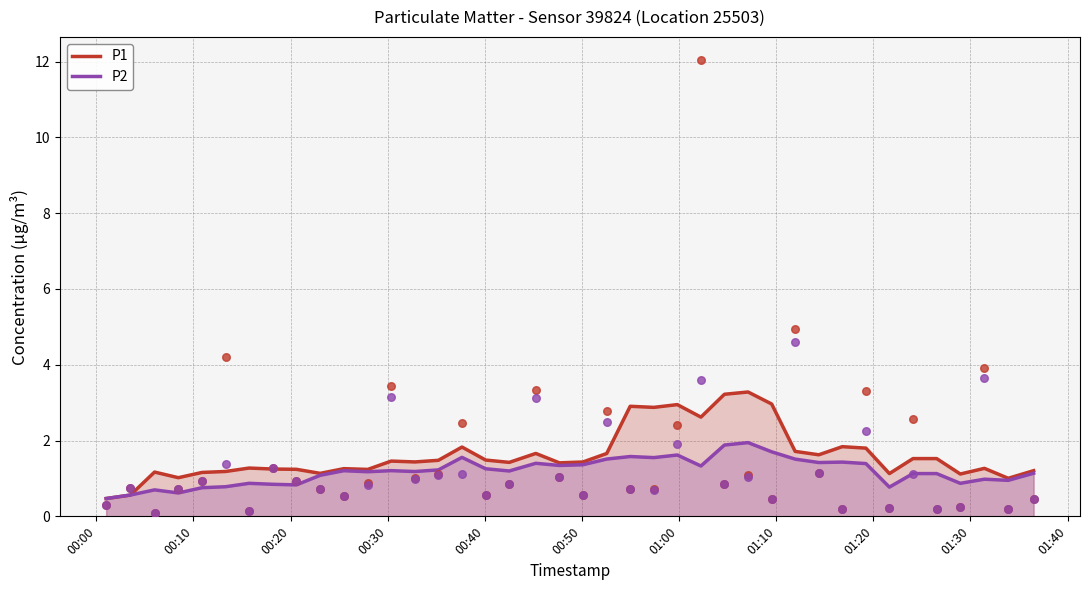

Which series contains the highest Y value?

P1